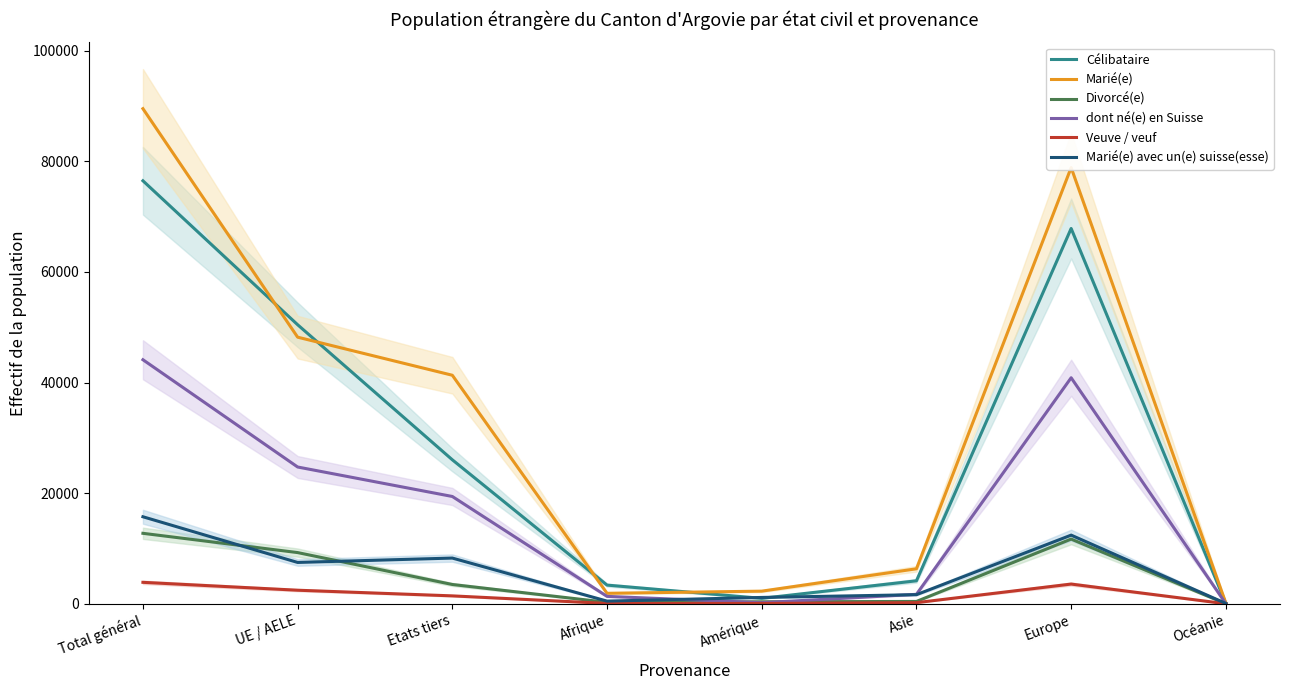

Reading right to left, extract all data points from this chart.

Célibataire: 43	67872	4151	978	3373	26035	50461	76496
Marié(e): 120	78884	6323	2279	1891	41326	48212	89538
Divorcé(e): 9	11696	418	352	260	3485	9255	12740
dont né(e) en Suisse: 12	40873	1704	192	1334	19401	24732	44133
Veuve / veuf: 2	3561	199	54	56	1426	2449	3875
Marié(e) avec un(e) suisse(esse): 57	12409	1642	1142	480	8263	7471	15734